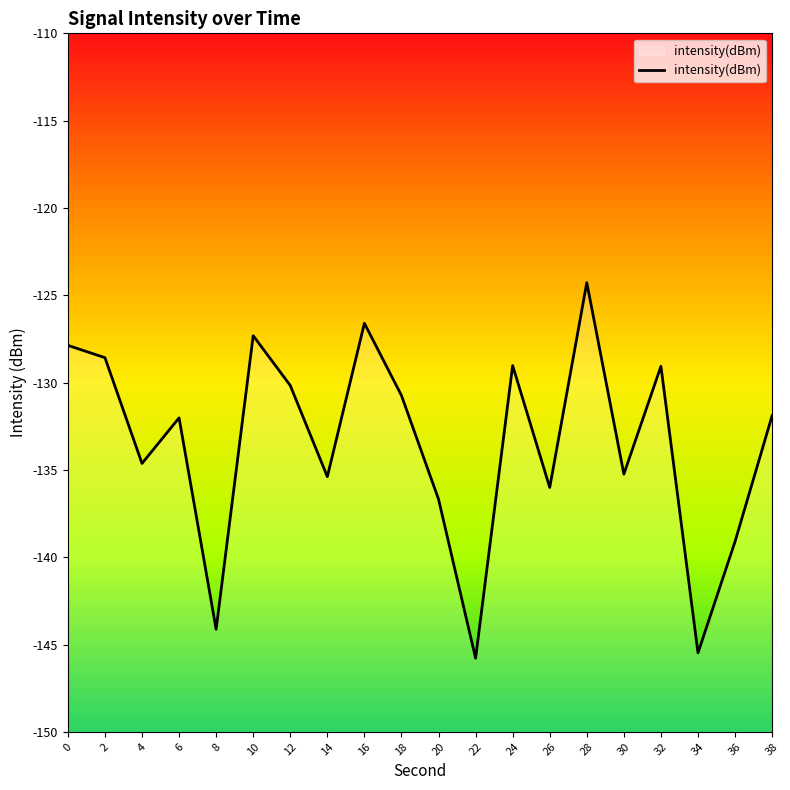

How many interior local peaks (higher than both neighbors) does the data have?

6